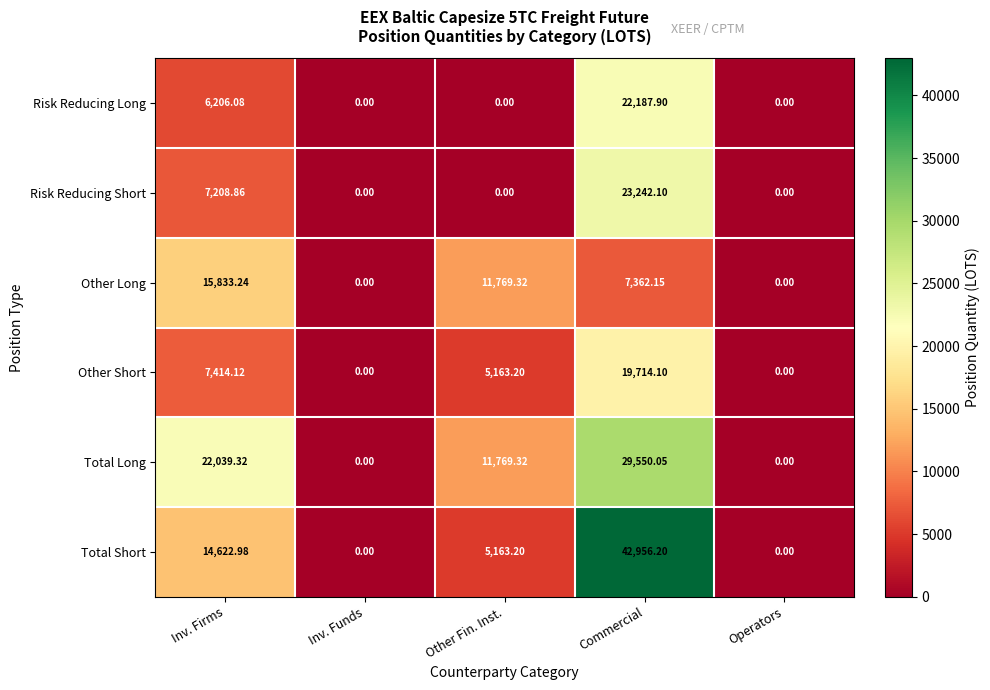

Where is Risk Reducing Short nearest to the value 11621?

Inv. Firms